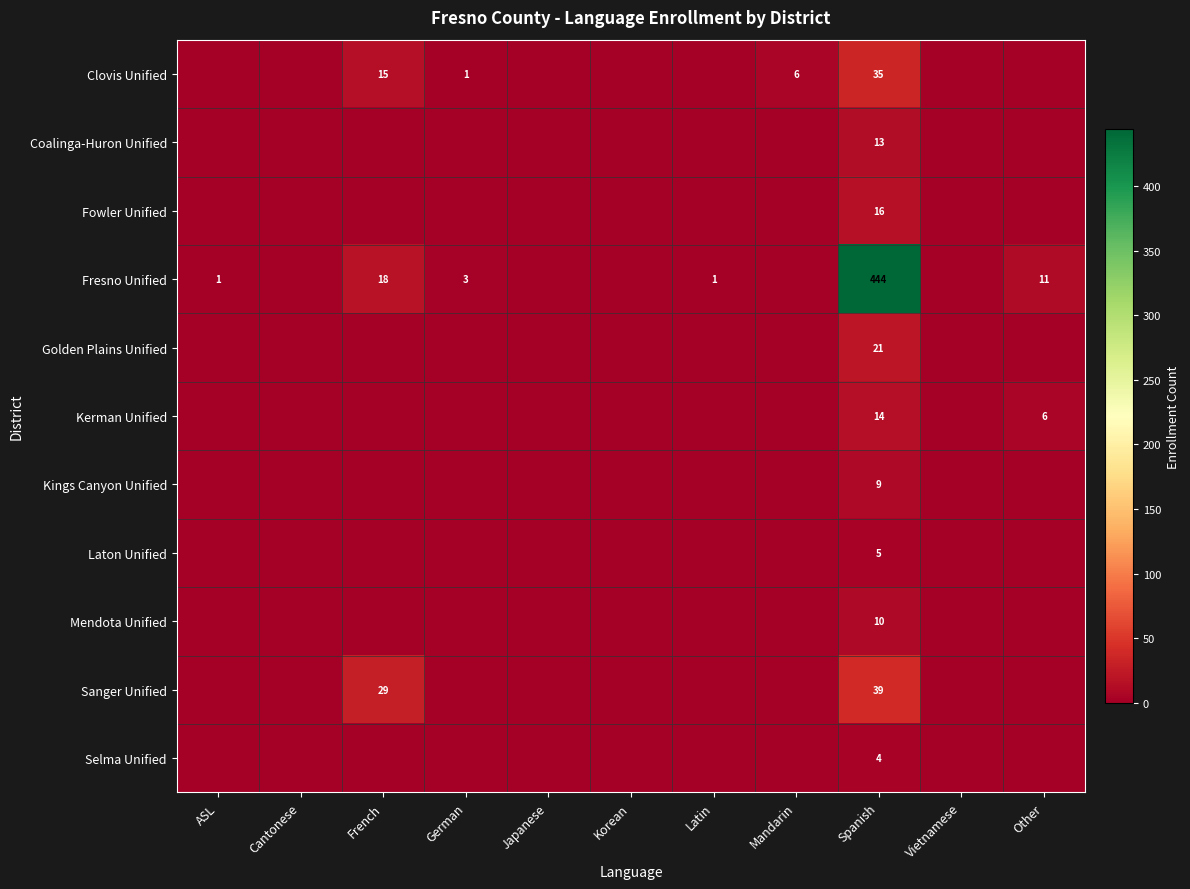

The Selma Unified series shows 6 at Spanish. True or false?

False